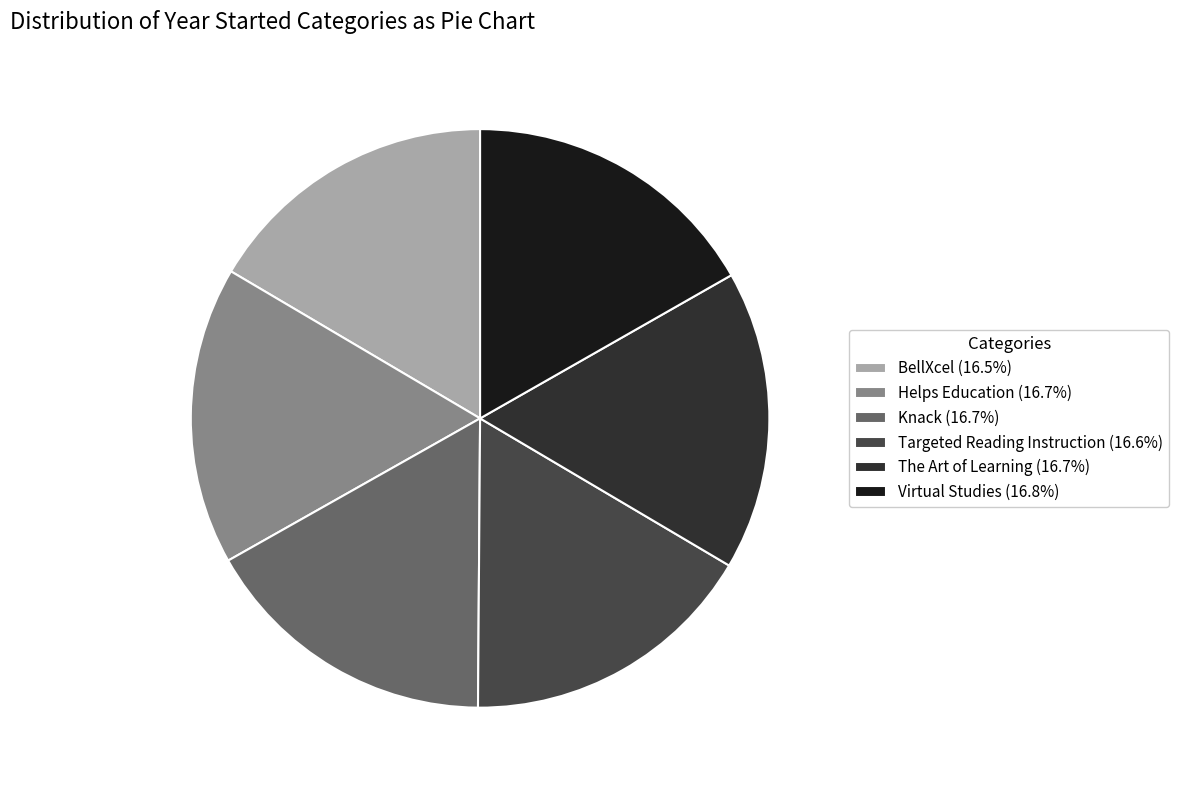

Is there any slice that represents more than half of the pie?

No